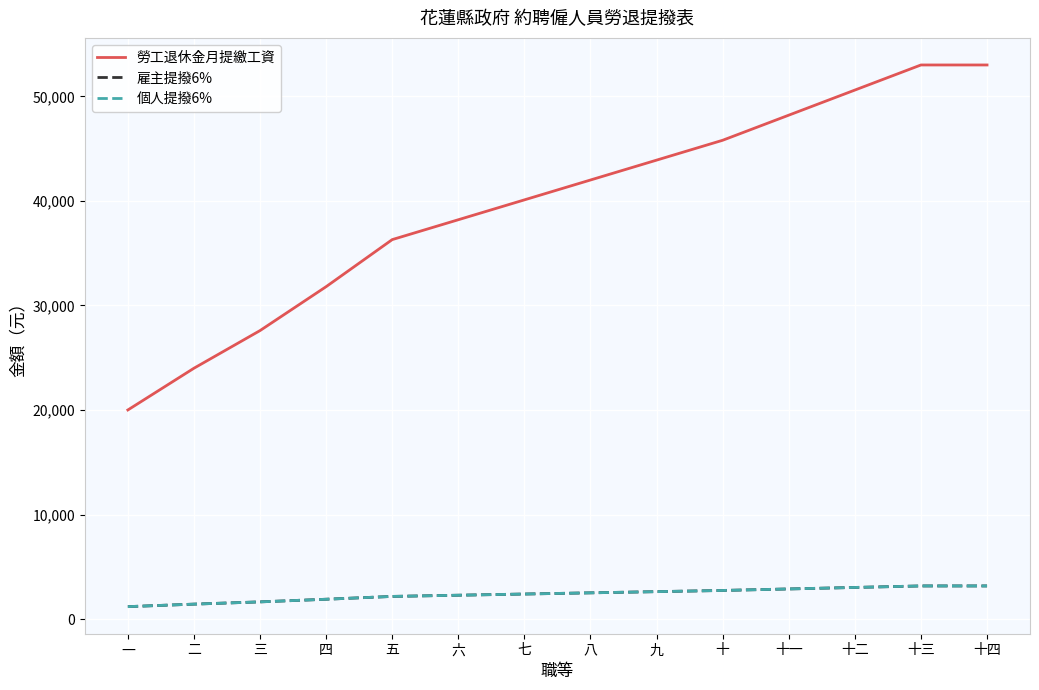

Does the chart have visible grid lines?

Yes